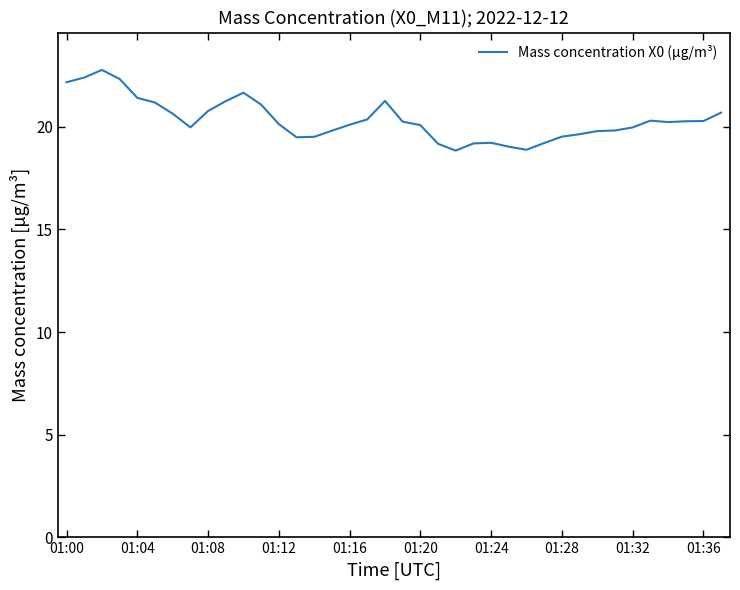

What is the difference between the maximum and minimum values?

3.9